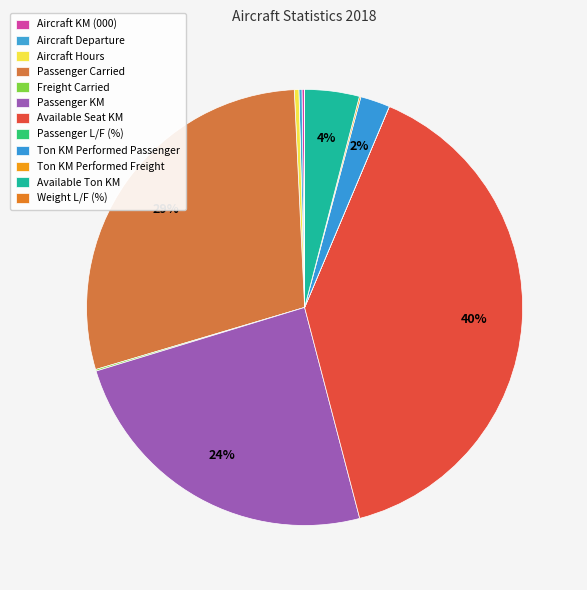

Count the number of slices in the pie.

12